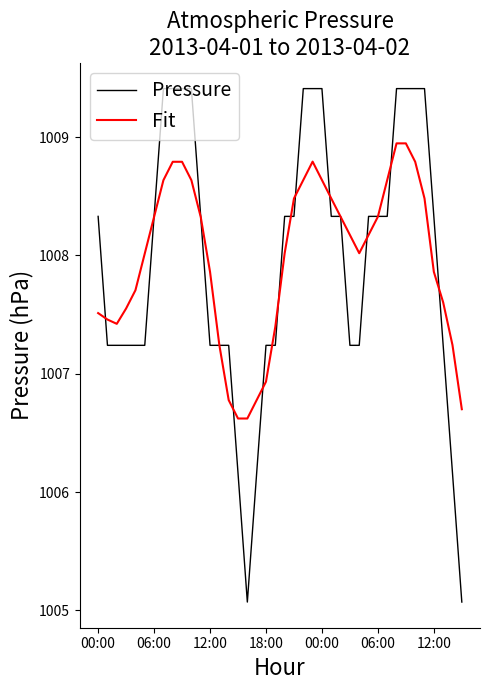

What is the smallest value displayed?

1005.1